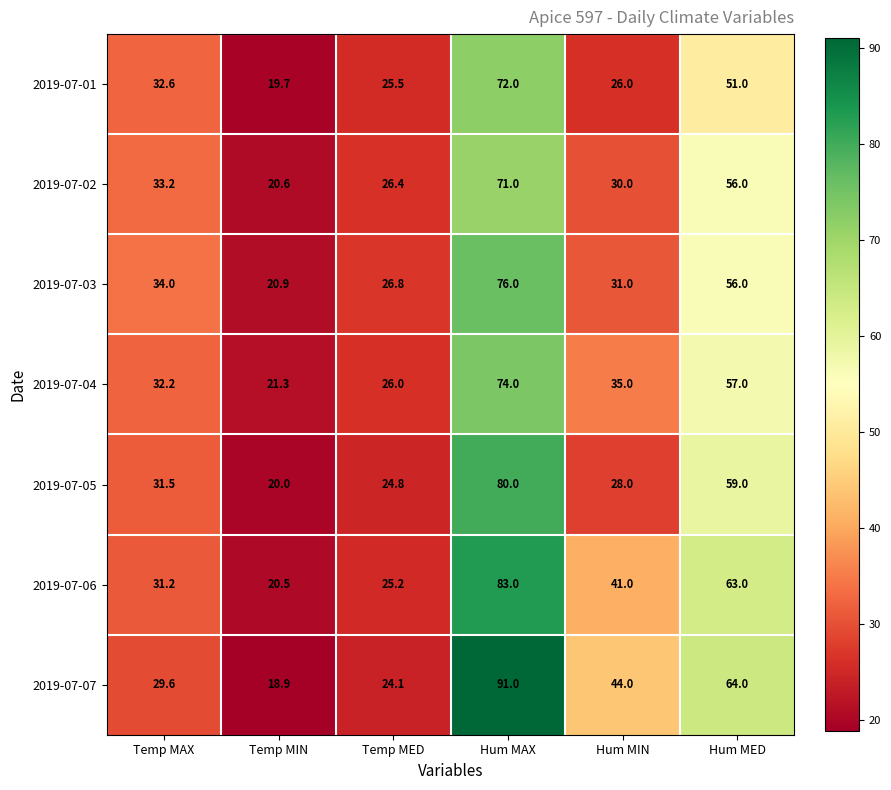

The 2019-07-03 series shows 48.3 at Temp MAX. True or false?

False